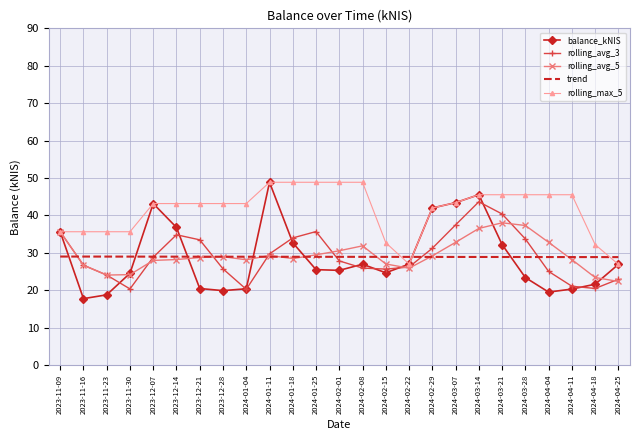

What is the approximate value of balance_kNIS at 2024-03-21?

32.2